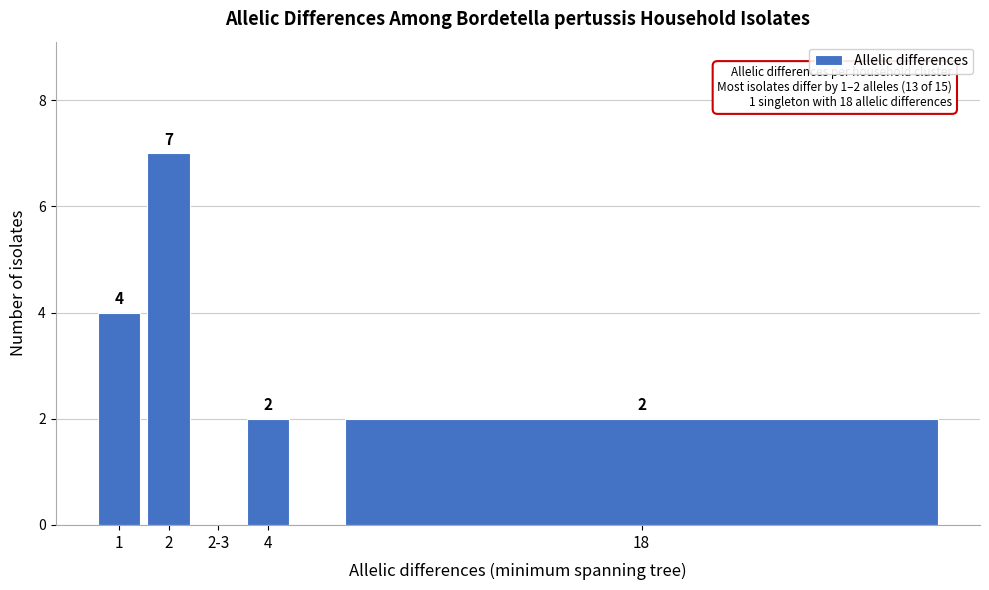

Reading right to left, transcribe all the data shown in this chart.

18=2	4=2	2-3=0	2=7	1=4